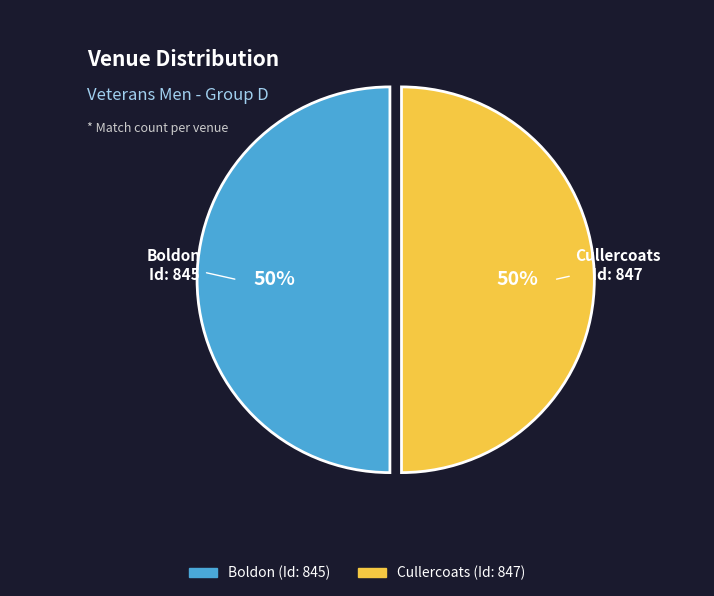

Approximately how many times larger is the value at Cullercoats compared to Boldon?

1.0